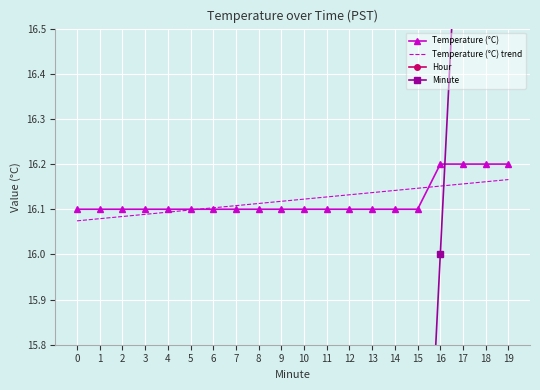

Where is Minute nearest to the value 9?

9